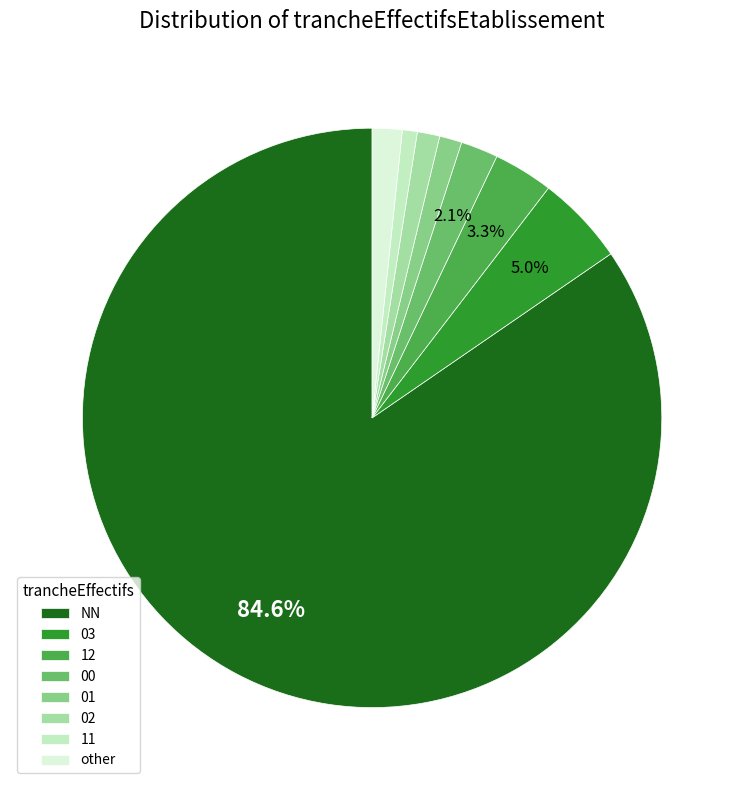

How many segments does this pie chart have?

8